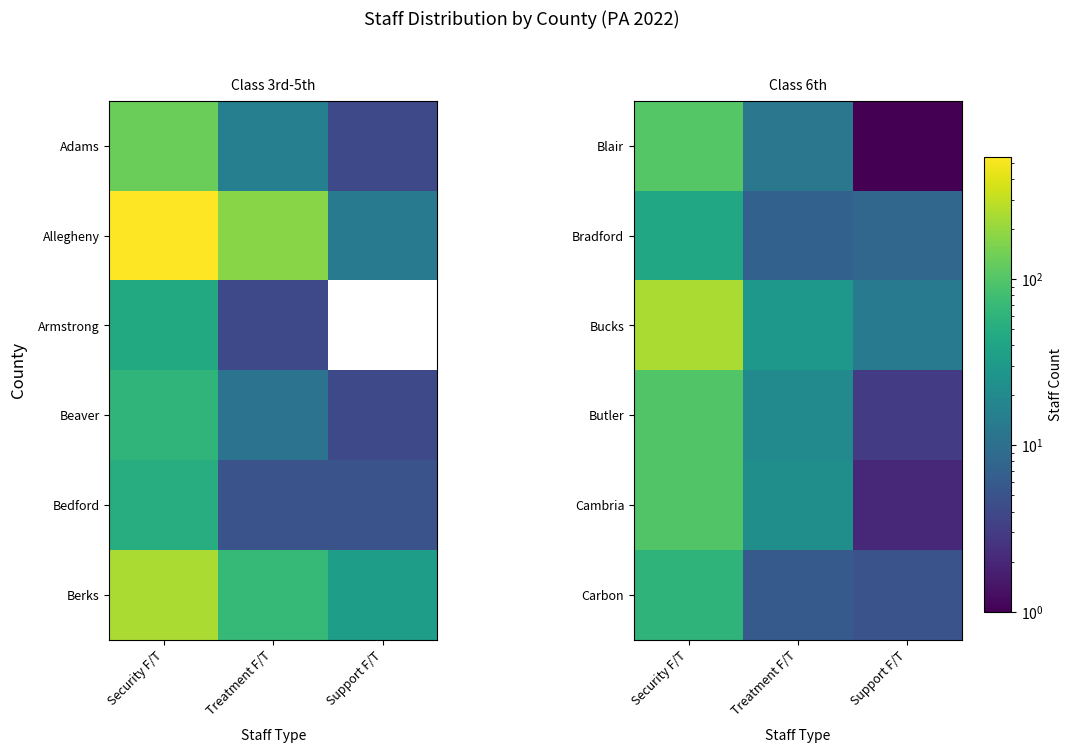

What is the total value across all series at Treatment F/T?

97